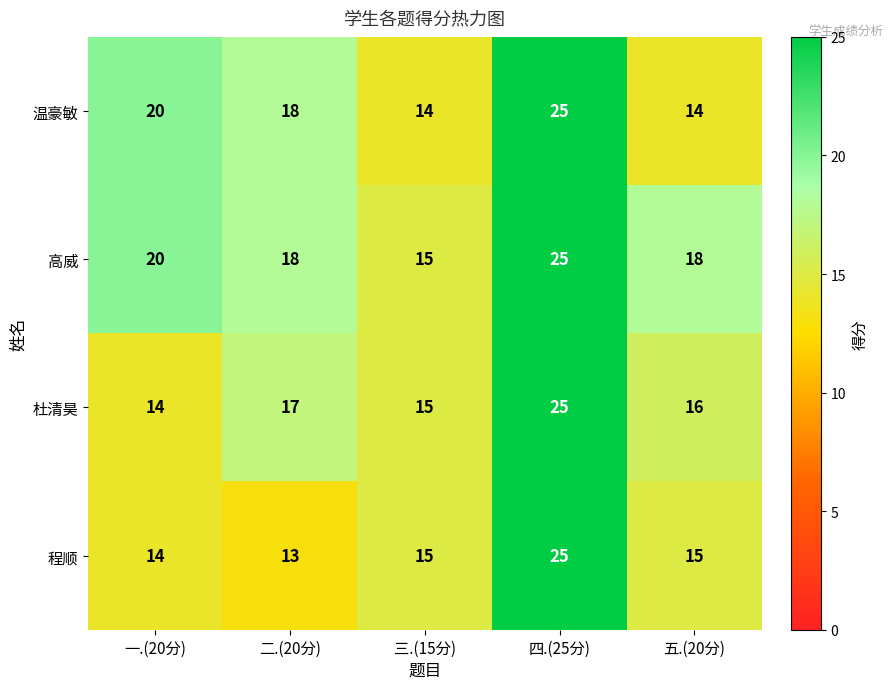

Reading left to right, extract all data points from this chart.

温豪敏: 一.(20分)=20	二.(20分)=18	三.(15分)=14	四.(25分)=25	五.(20分)=14
高威: 一.(20分)=20	二.(20分)=18	三.(15分)=15	四.(25分)=25	五.(20分)=18
杜清昊: 一.(20分)=14	二.(20分)=17	三.(15分)=15	四.(25分)=25	五.(20分)=16
程顺: 一.(20分)=14	二.(20分)=13	三.(15分)=15	四.(25分)=25	五.(20分)=15